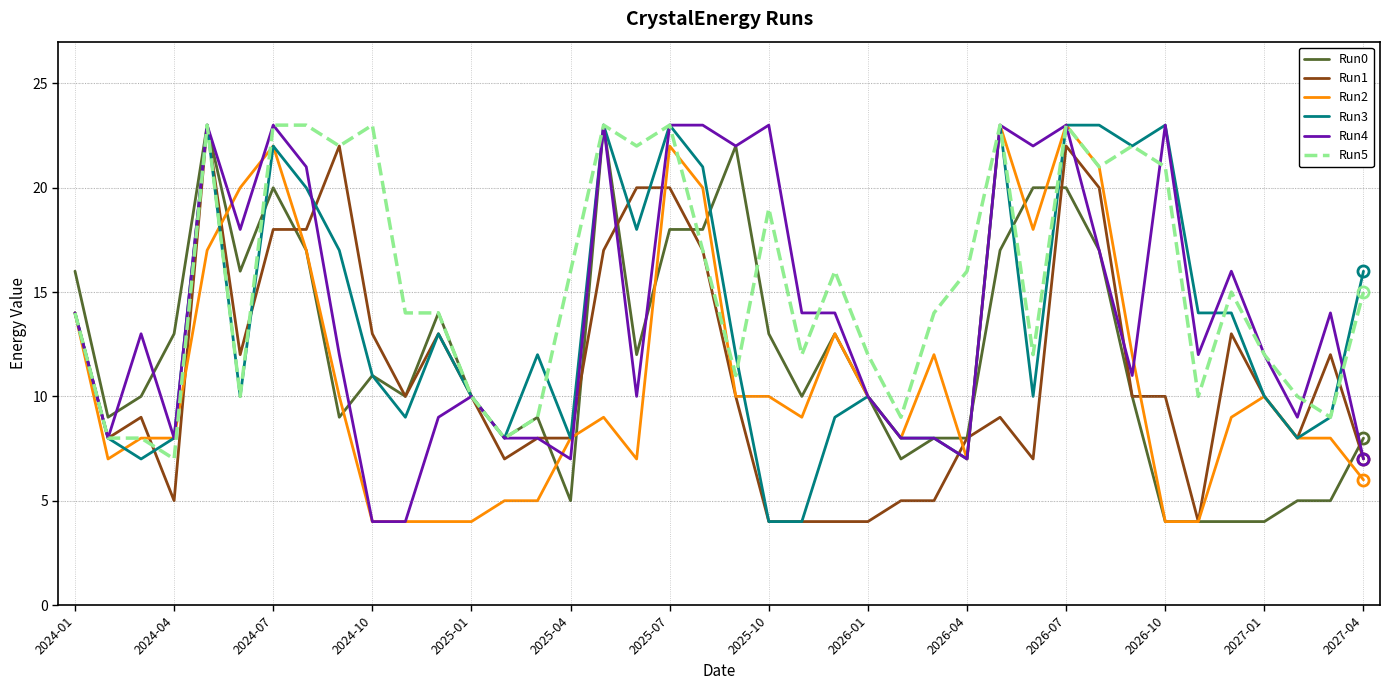

What is the greatest value displayed?

23